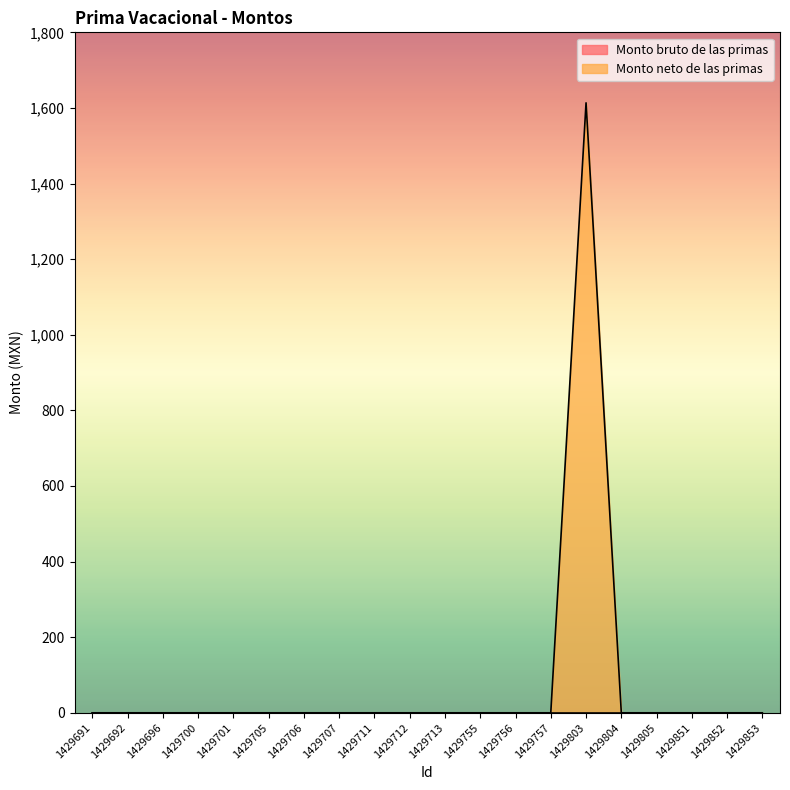

List the labels in order of value, smallest first.

1429691, 1429692, 1429696, 1429700, 1429701, 1429705, 1429706, 1429707, 1429711, 1429712, 1429713, 1429755, 1429756, 1429757, 1429804, 1429805, 1429851, 1429852, 1429853, 1429803